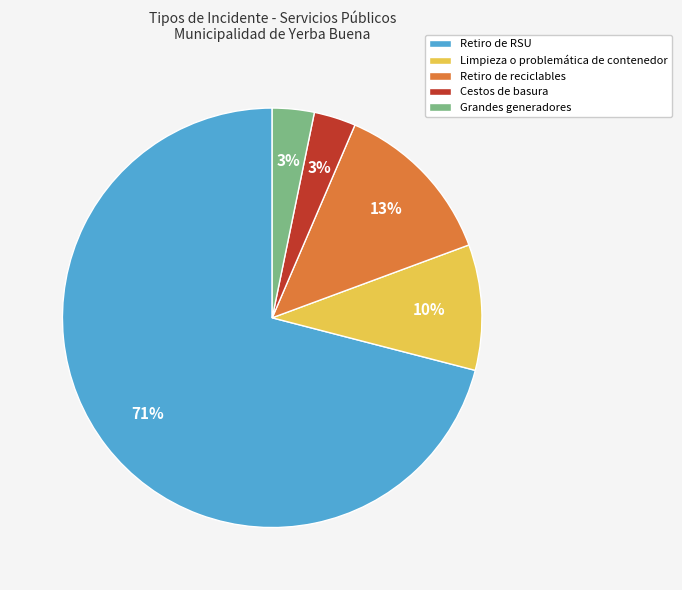

What is the largest slice in the pie chart?

Retiro de RSU